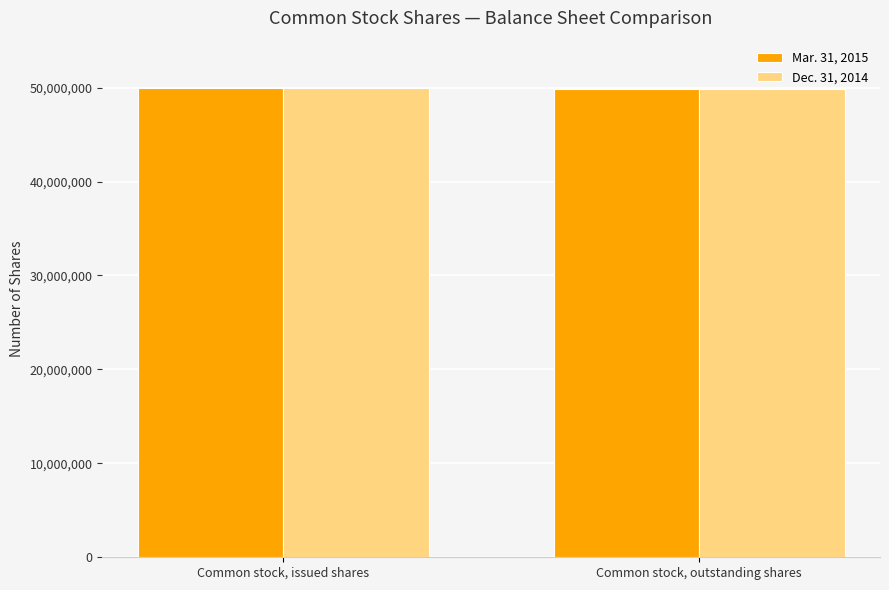

What is the maximum value shown in the chart?

50001770